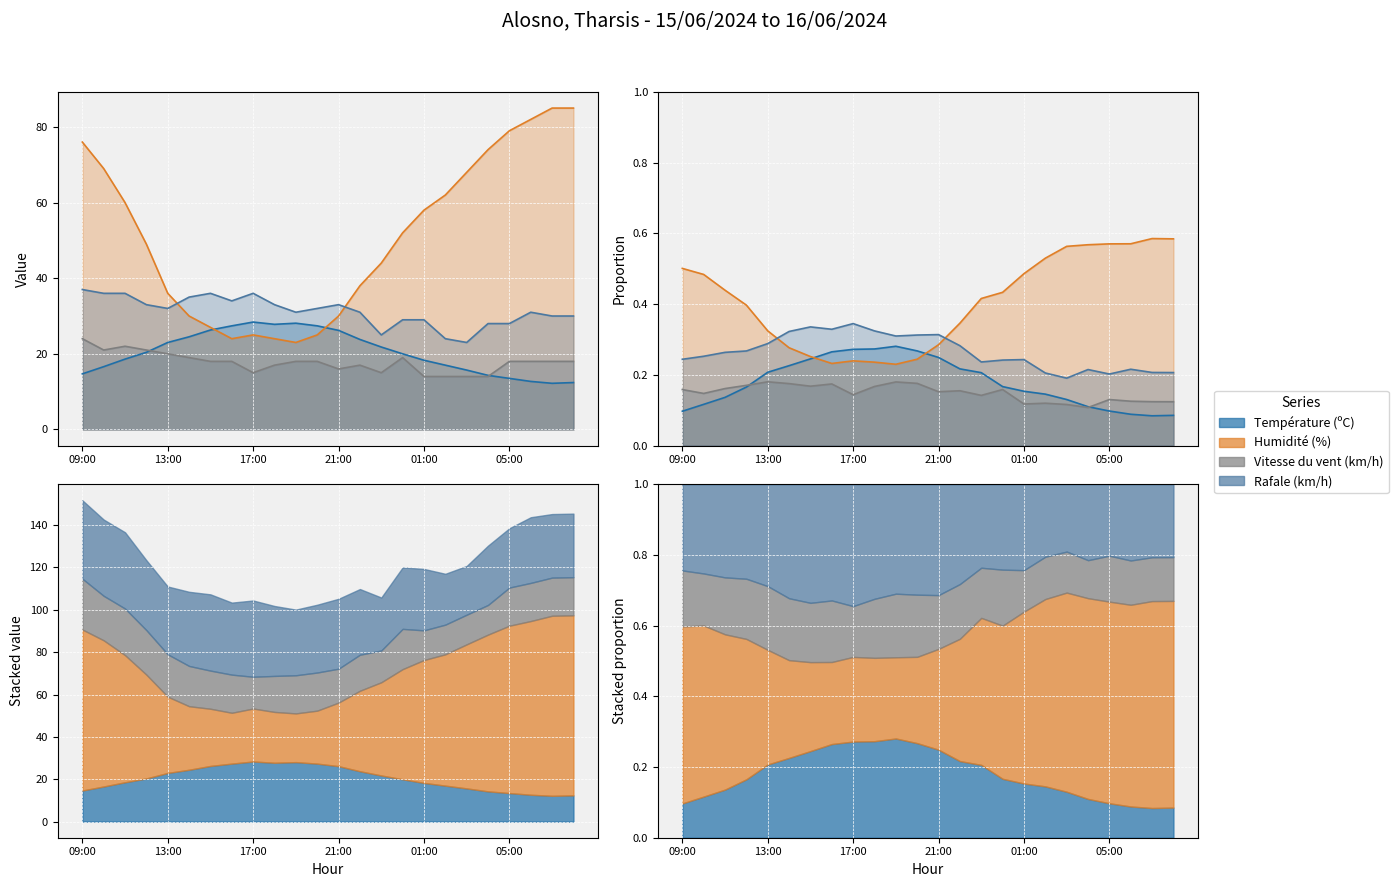

At which category does Humidité (%) reach its first local valley?

16:00